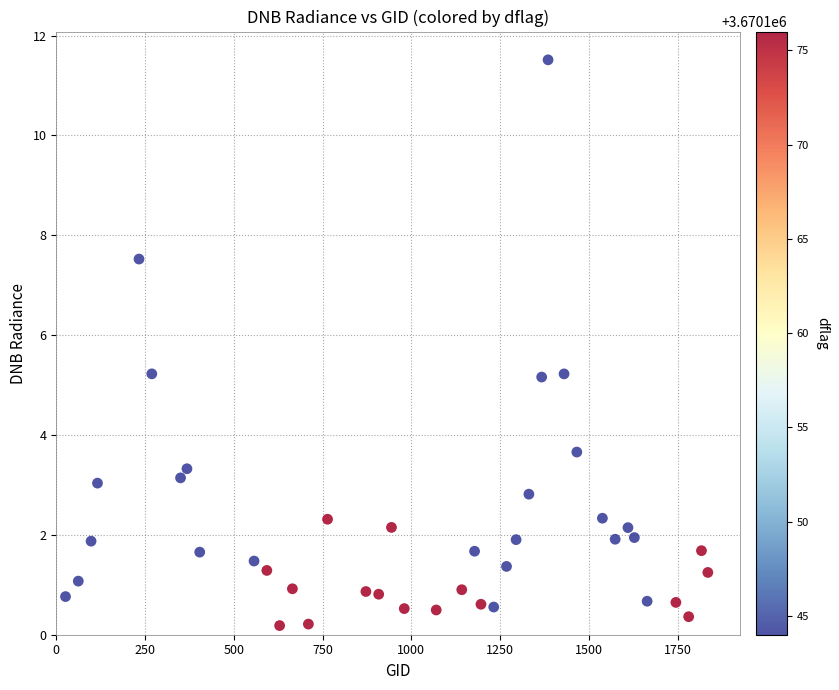

What is the range of X values (max minus min)?

1809.0